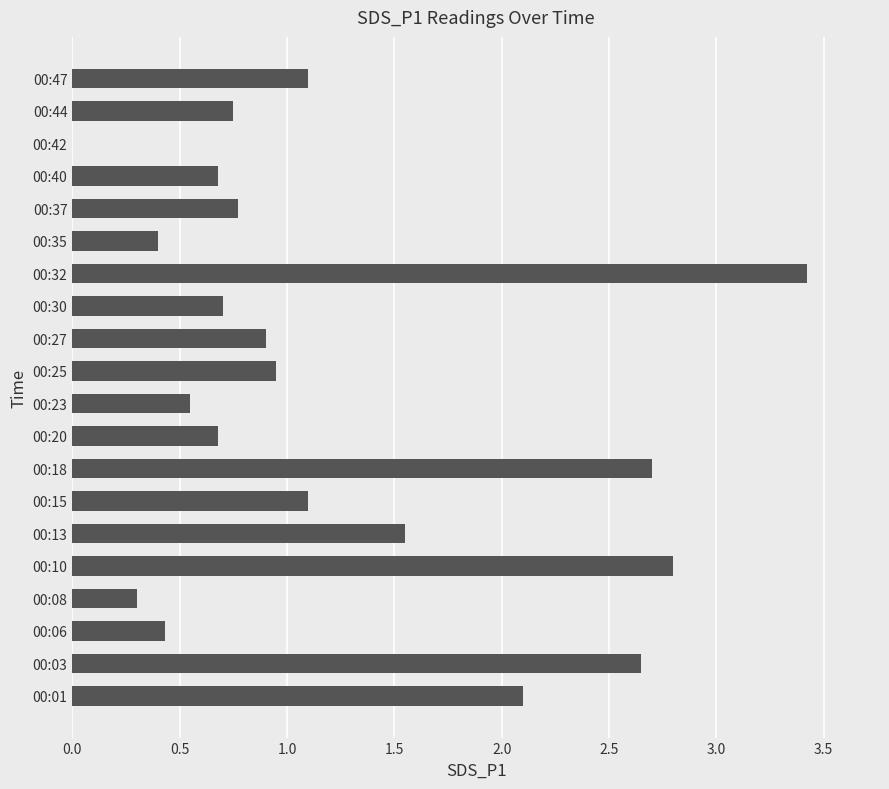

How many values are above zero?

19